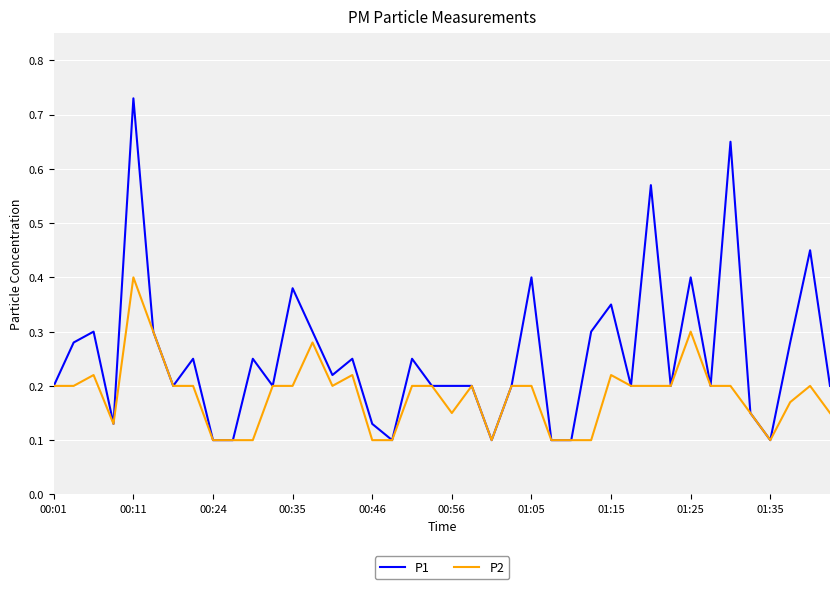

Does the chart have visible grid lines?

Yes